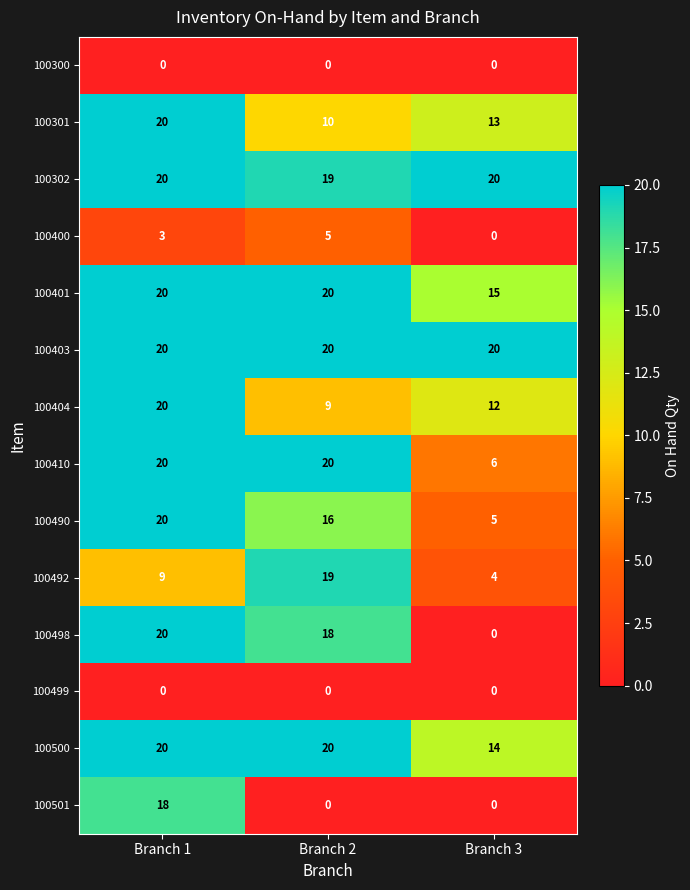

List the labels in order of 100404 value, smallest first.

Branch 2, Branch 3, Branch 1